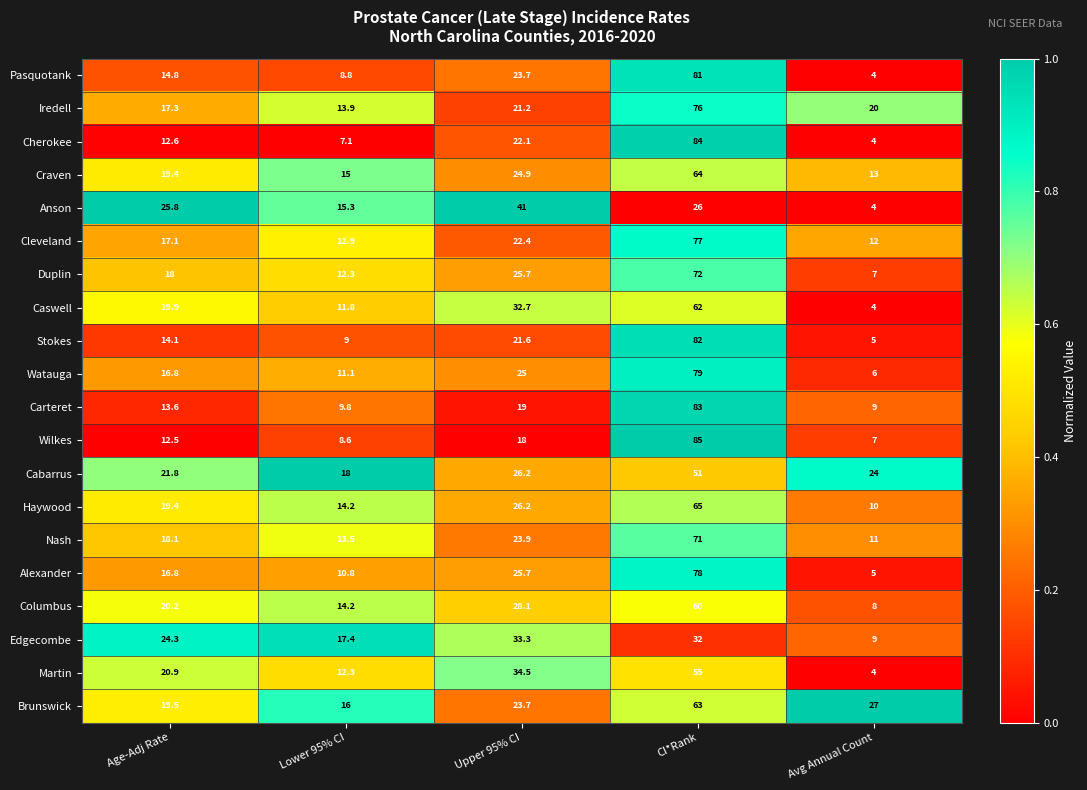

What is the average value of the Watauga series?

27.6